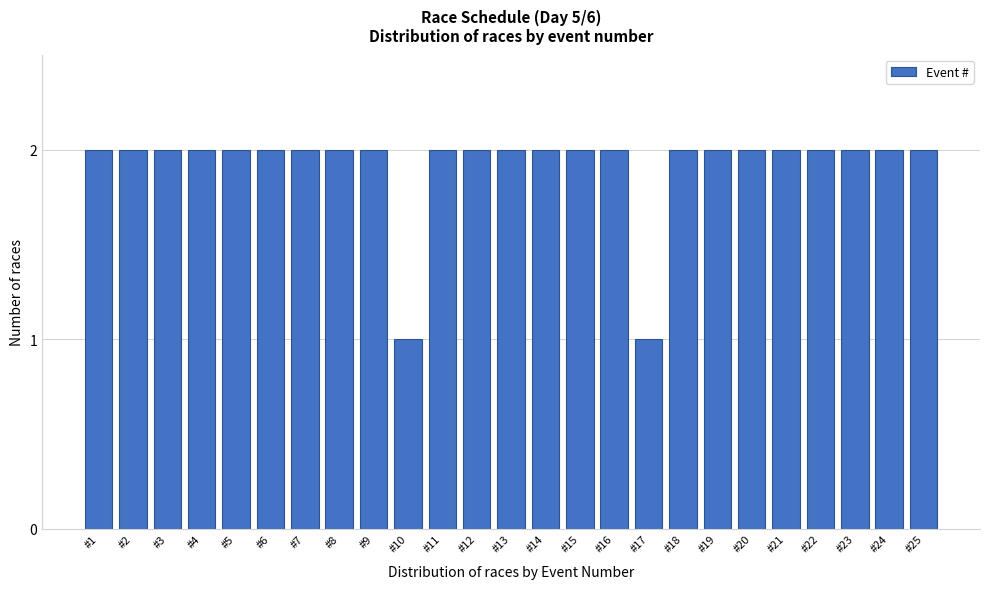

Reading left to right, extract all data points from this chart.

#1=2	#2=2	#3=2	#4=2	#5=2	#6=2	#7=2	#8=2	#9=2	#10=1	#11=2	#12=2	#13=2	#14=2	#15=2	#16=2	#17=1	#18=2	#19=2	#20=2	#21=2	#22=2	#23=2	#24=2	#25=2